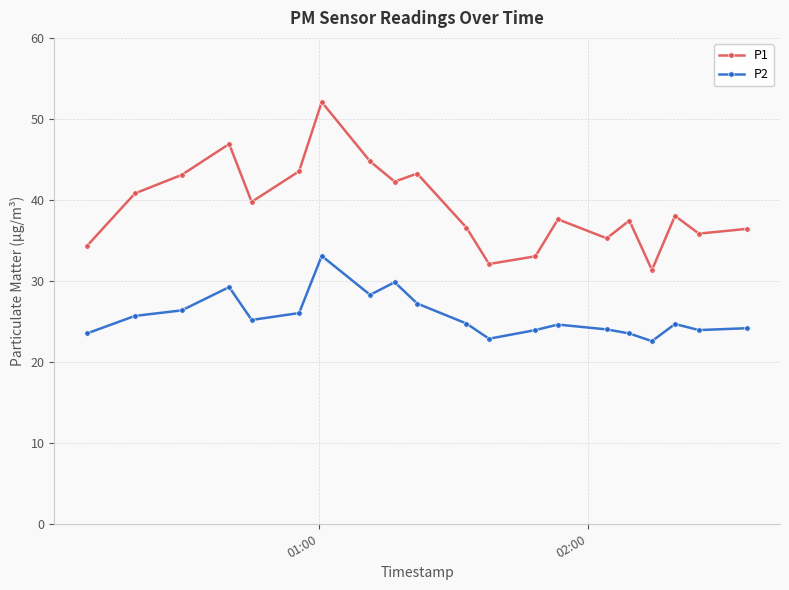

Which series has the largest total across all categories?

P1